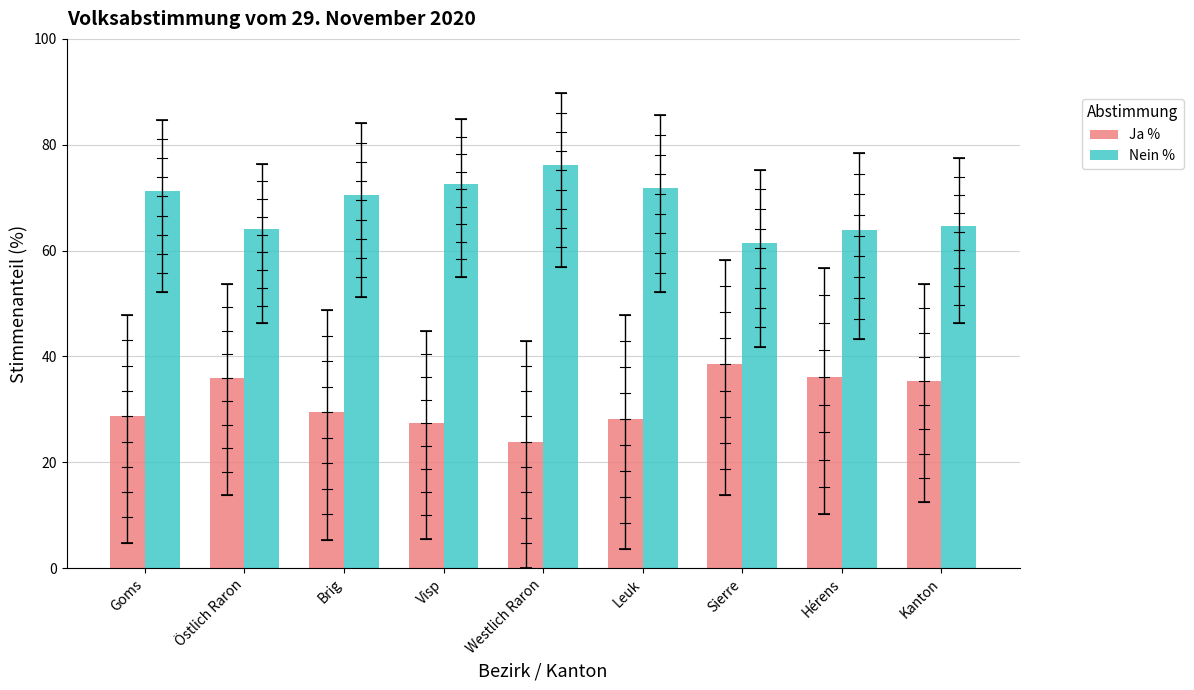

What is the spread (max minus min) of values at Kanton?

29.2